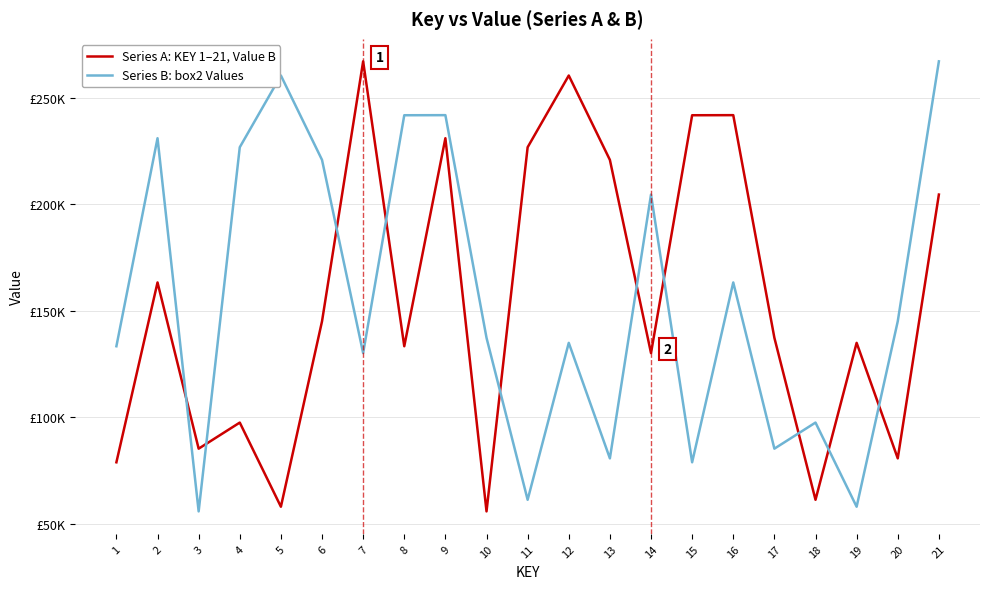

Is this an area chart (filled region under the line)?

No